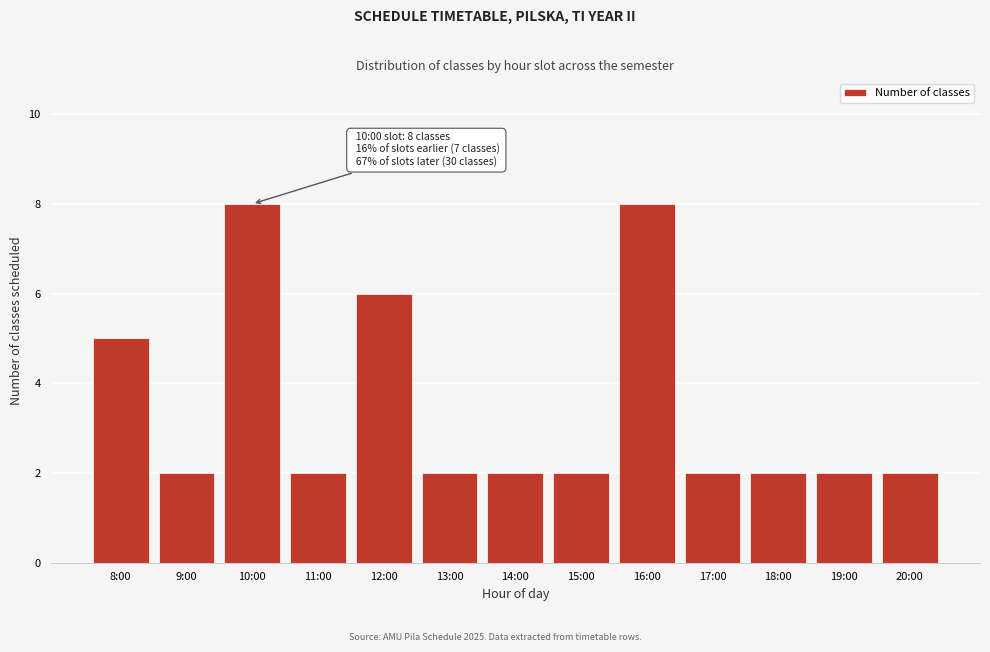

Reading left to right, list all the values displayed in this chart.

8:00=5	9:00=2	10:00=8	11:00=2	12:00=6	13:00=2	14:00=2	15:00=2	16:00=8	17:00=2	18:00=2	19:00=2	20:00=2